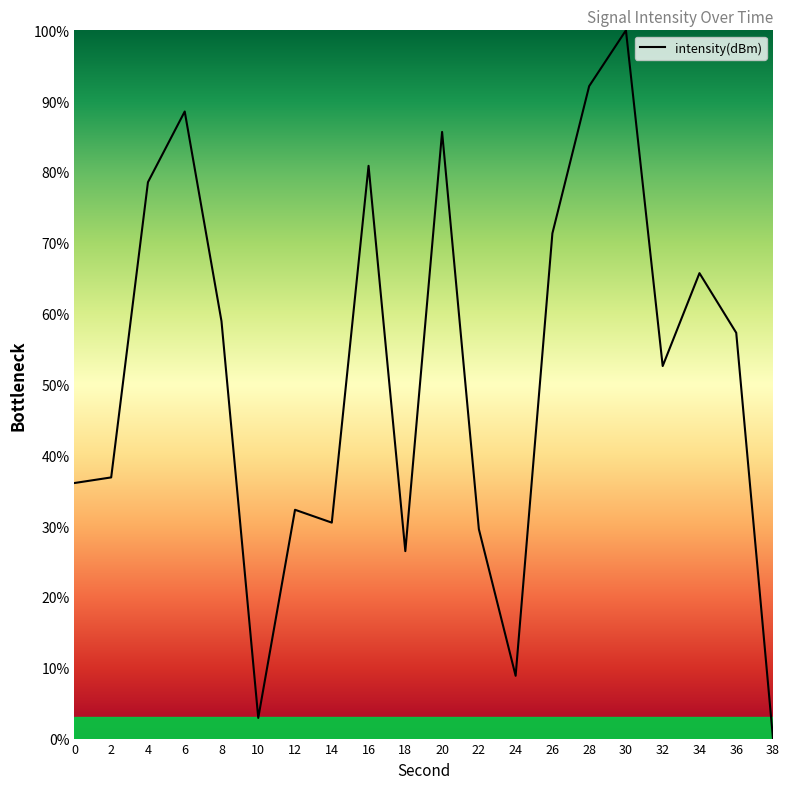

Reading right to left, transcribe all the data shown in this chart.

38=0.0	36=57.3	34=65.7	32=52.6	30=100.0	28=92.1	26=71.3	24=8.9	22=29.6	20=85.7	18=26.5	16=80.9	14=30.5	12=32.3	10=2.9	8=58.9	6=88.5	4=78.6	2=36.9	0=36.1